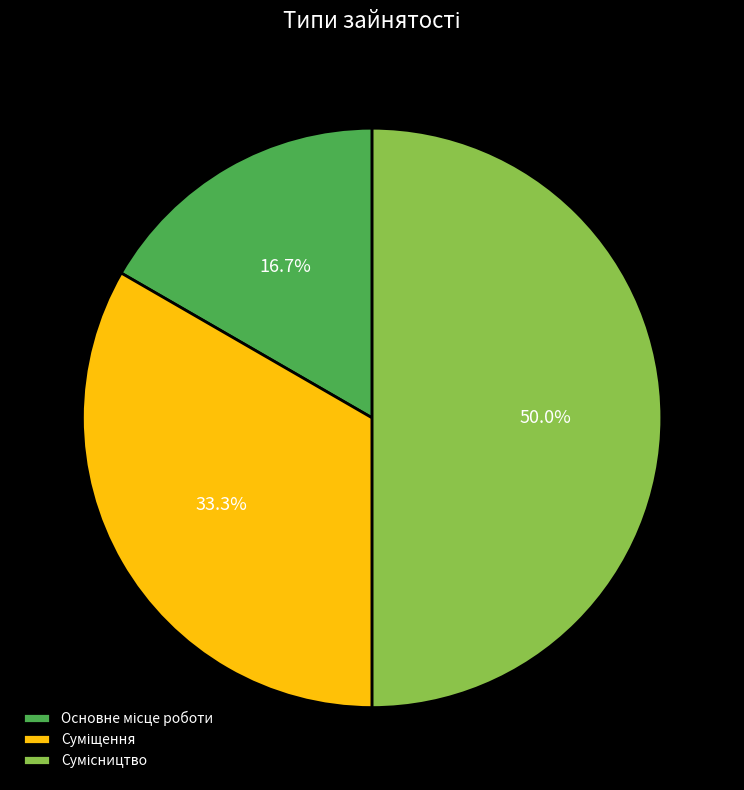

To the nearest percent, what is the difference between the Основне місце роботи and Суміщення slice percentages?

17%